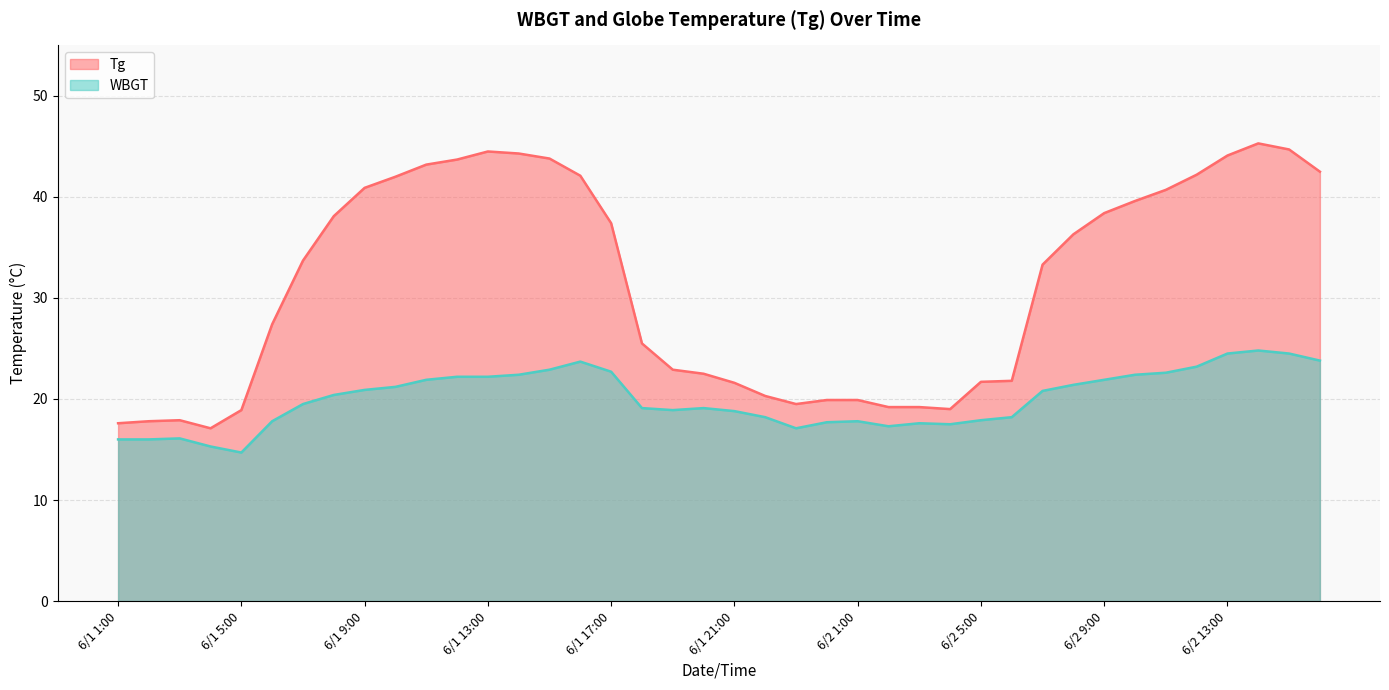

Reading left to right, extract all data points from this chart.

Tg: 6/1 1:00=17.6	6/1 2:00=17.8	6/1 3:00=17.9	6/1 4:00=17.1	6/1 5:00=18.9	6/1 6:00=27.4	6/1 7:00=33.7	6/1 8:00=38.1	6/1 9:00=40.9	6/1 10:00=42.0	6/1 11:00=43.2	6/1 12:00=43.7	6/1 13:00=44.5	6/1 14:00=44.3	6/1 15:00=43.8	6/1 16:00=42.1	6/1 17:00=37.4	6/1 18:00=25.5	6/1 19:00=22.9	6/1 20:00=22.5	6/1 21:00=21.6	6/1 22:00=20.3	6/1 23:00=19.5	6/1 24:00=19.9	6/2 1:00=19.9	6/2 2:00=19.2	6/2 3:00=19.2	6/2 4:00=19.0	6/2 5:00=21.7	6/2 6:00=21.8	6/2 7:00=33.3	6/2 8:00=36.3	6/2 9:00=38.4	6/2 10:00=39.6	6/2 11:00=40.7	6/2 12:00=42.2	6/2 13:00=44.1	6/2 14:00=45.3	6/2 15:00=44.7	6/2 16:00=42.5
WBGT: 6/1 1:00=16.0	6/1 2:00=16.0	6/1 3:00=16.1	6/1 4:00=15.3	6/1 5:00=14.7	6/1 6:00=17.8	6/1 7:00=19.5	6/1 8:00=20.4	6/1 9:00=20.9	6/1 10:00=21.2	6/1 11:00=21.9	6/1 12:00=22.2	6/1 13:00=22.2	6/1 14:00=22.4	6/1 15:00=22.9	6/1 16:00=23.7	6/1 17:00=22.7	6/1 18:00=19.1	6/1 19:00=18.9	6/1 20:00=19.1	6/1 21:00=18.8	6/1 22:00=18.2	6/1 23:00=17.1	6/1 24:00=17.7	6/2 1:00=17.8	6/2 2:00=17.3	6/2 3:00=17.6	6/2 4:00=17.5	6/2 5:00=17.9	6/2 6:00=18.2	6/2 7:00=20.8	6/2 8:00=21.4	6/2 9:00=21.9	6/2 10:00=22.4	6/2 11:00=22.6	6/2 12:00=23.2	6/2 13:00=24.5	6/2 14:00=24.8	6/2 15:00=24.5	6/2 16:00=23.8